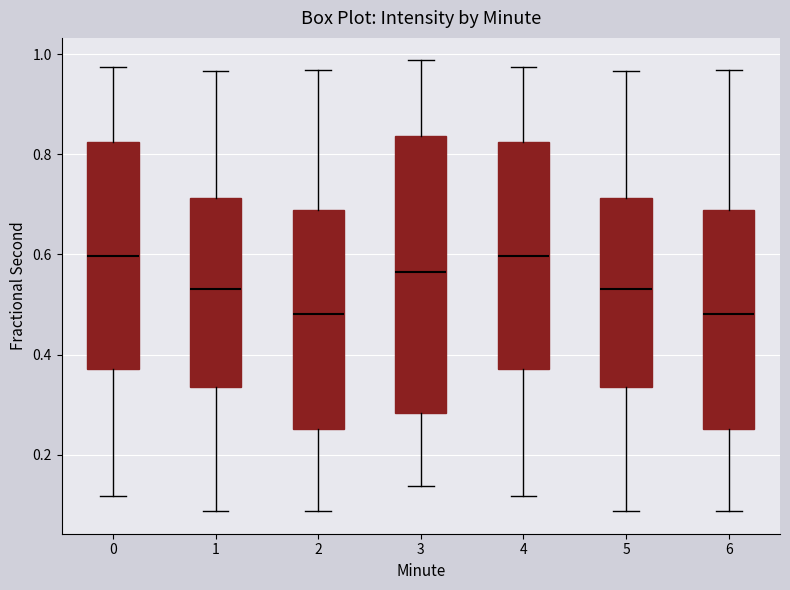

Reading left to right, read every box against the y-axis: the position of its median line, the range the box covers, and the ends of its whiskers. The values are not printed on the chart, so give them approximately, as read against the axis.

0: median 0.60, box 0.38 to 0.82, whiskers 0.12 to 0.98
1: median 0.54, box 0.34 to 0.72, whiskers 0.08 to 0.96
2: median 0.48, box 0.26 to 0.68, whiskers 0.08 to 0.96
3: median 0.56, box 0.28 to 0.84, whiskers 0.14 to 0.98
4: median 0.60, box 0.38 to 0.82, whiskers 0.12 to 0.98
5: median 0.54, box 0.34 to 0.72, whiskers 0.08 to 0.96
6: median 0.48, box 0.26 to 0.68, whiskers 0.08 to 0.96